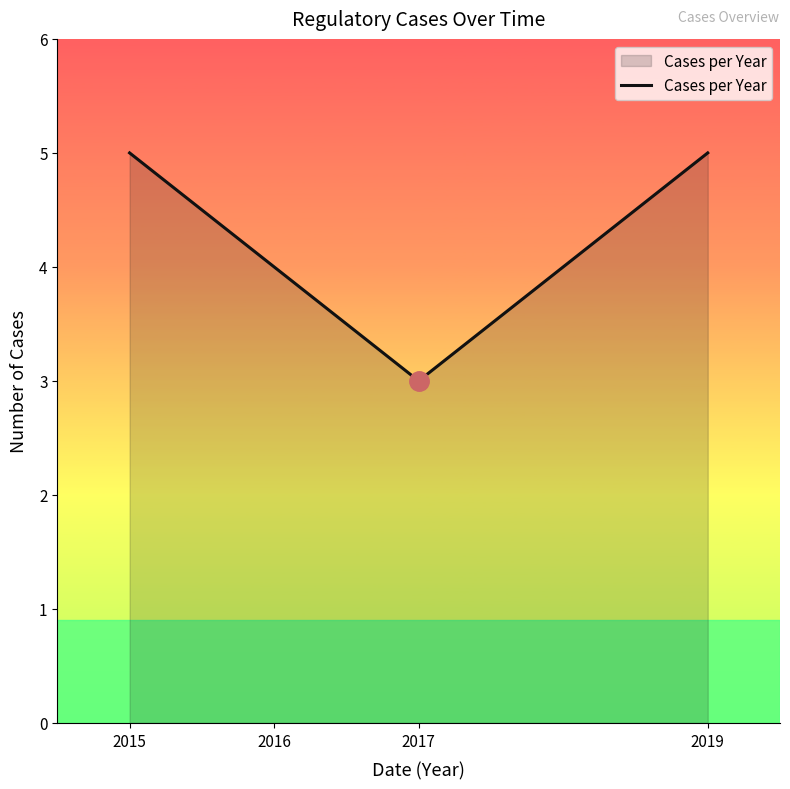

What is the approximate value at 2019?

5